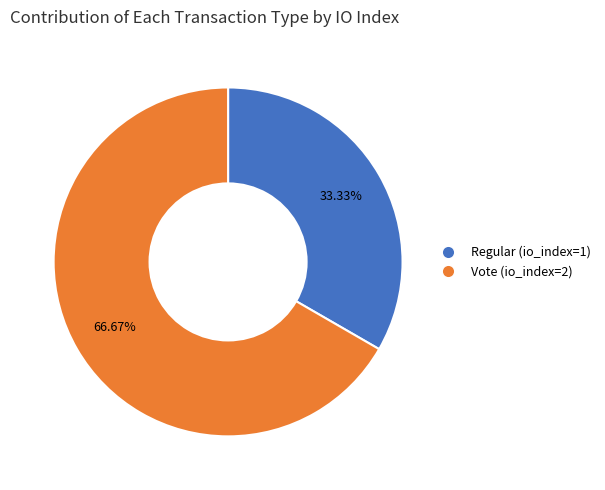

What is the total percentage of Vote (io_index=2) and Regular (io_index=1)?

100.0%